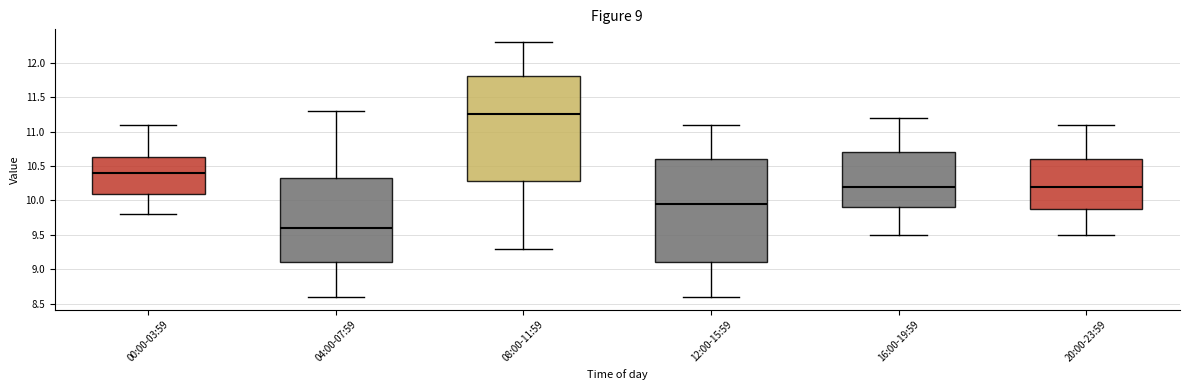

Which box has the highest median line?

08:00-11:59